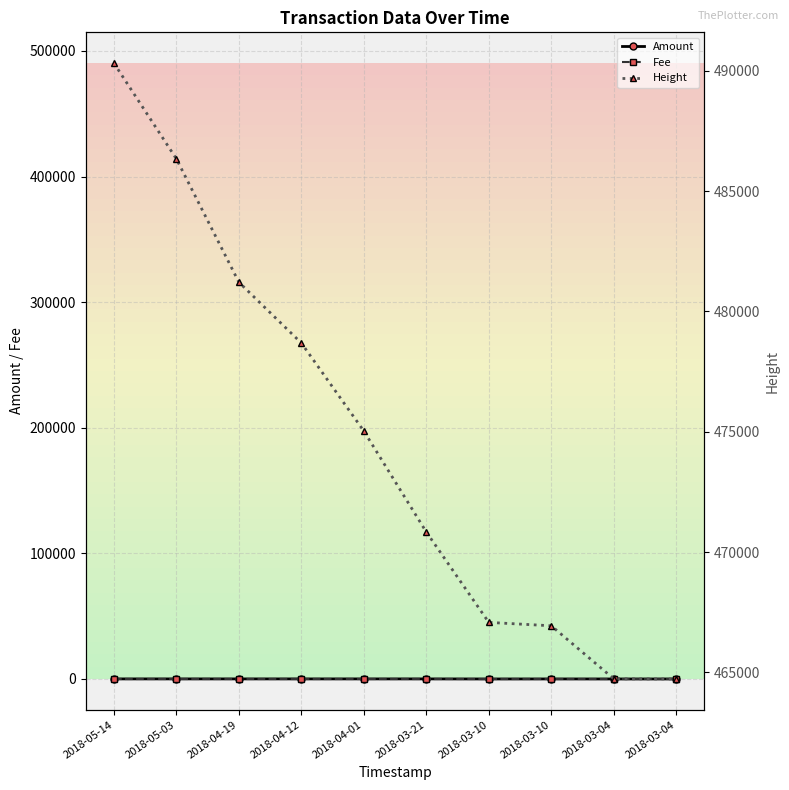

What are all the series names shown in the legend?

Amount, Fee, Height